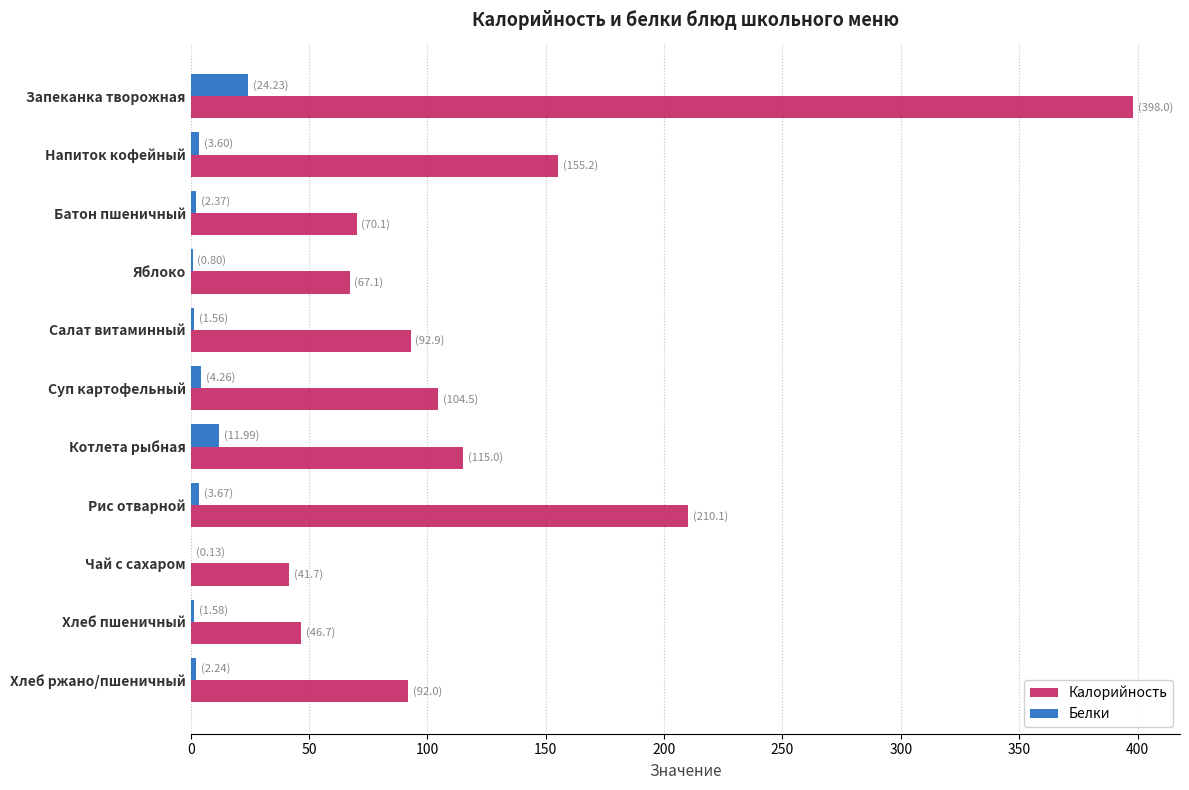

The value of Калорийность at Запеканка творожная is 277.3. True or false?

False